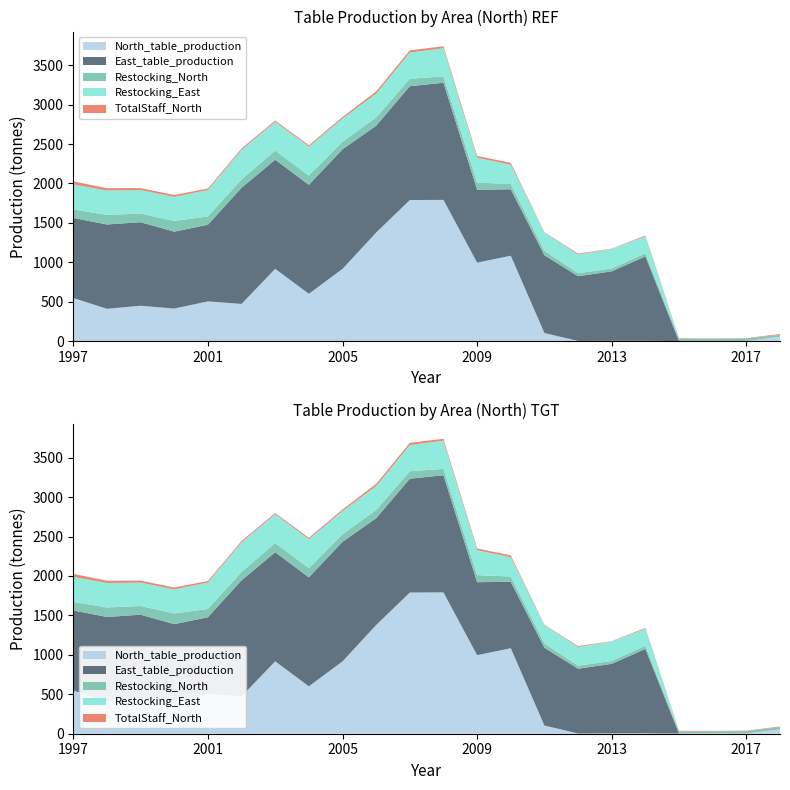

Reading left to right, extract all data points from this chart.

North: 548	411	450	414	505	473	918	601	917	1378	1790	1792	996	1084	104	3	5	5	2	3	2	57
East: 1015	1069	1059	975	972	1472	1383	1382	1516	1354	1443	1485	925	842	986	821	881	1070	0	0	0	0
Restocking_North: 109	121	110	136	105	106	116	117	96	105	95	80	90	67	55	39	36	40	26	30	31	25
Restocking_East: 316	310	297	305	335	375	366	367	294	302	332	358	316	245	232	236	248	215	0	0	0	0
TotalStaff_North: 39	29	25	24	19	18	15	17	20	28	28	24	22	23	5	12	4	11	9	3	6	10